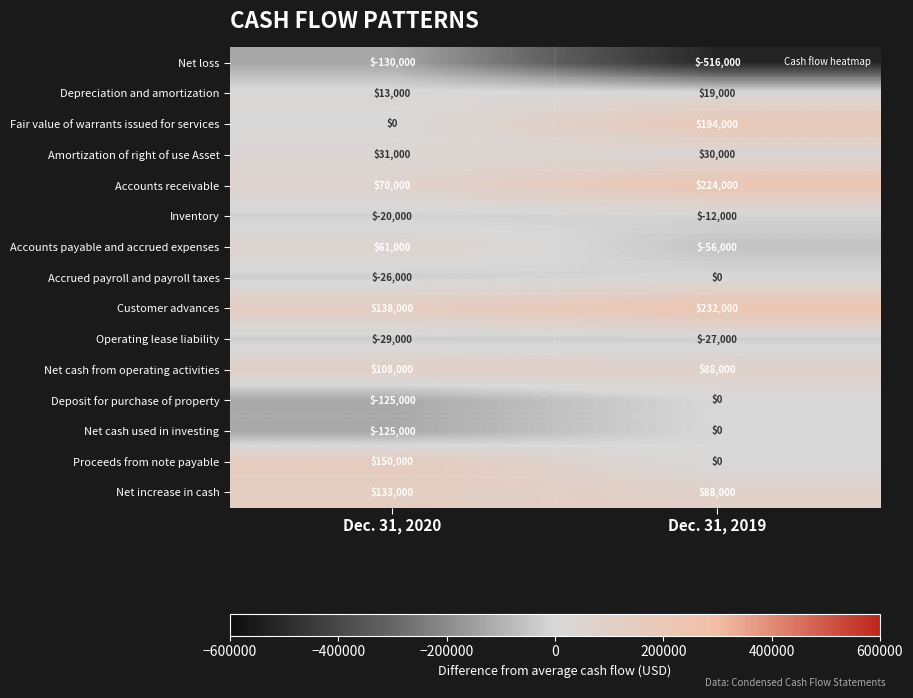

What is the difference between the Net loss values at Dec. 31, 2020 and Dec. 31, 2019?

386000